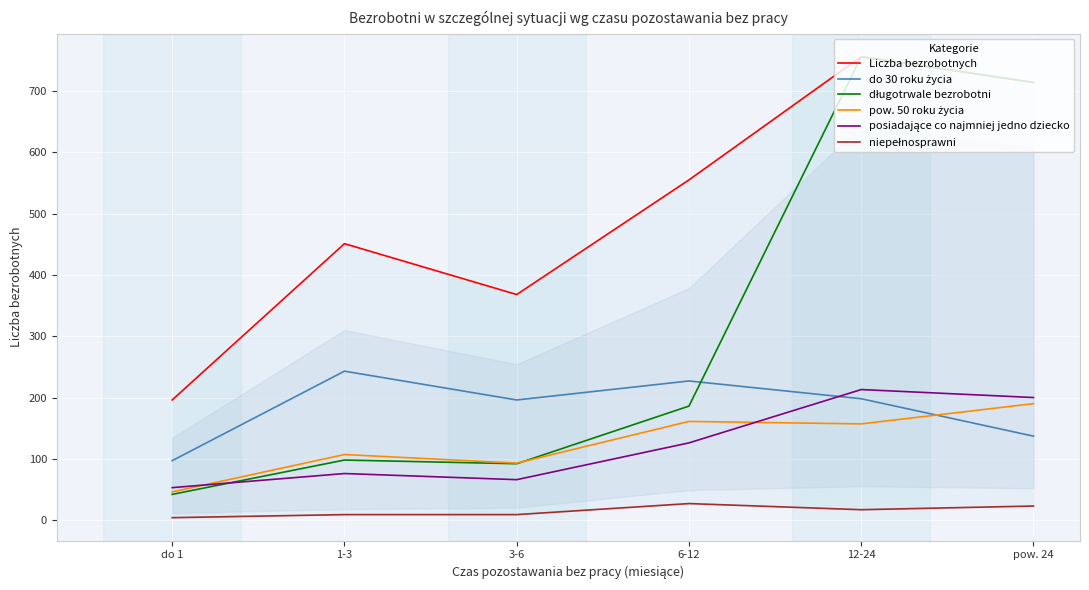

How many lines are shown in the chart?

6